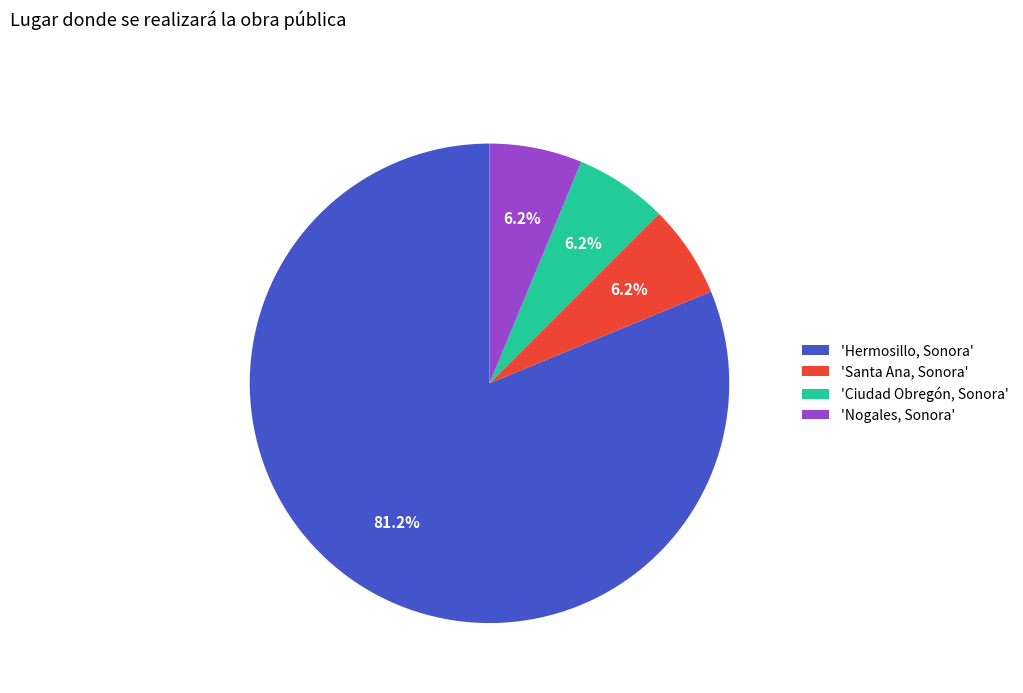

Which category has the biggest portion of the pie?

'Hermosillo, Sonora'